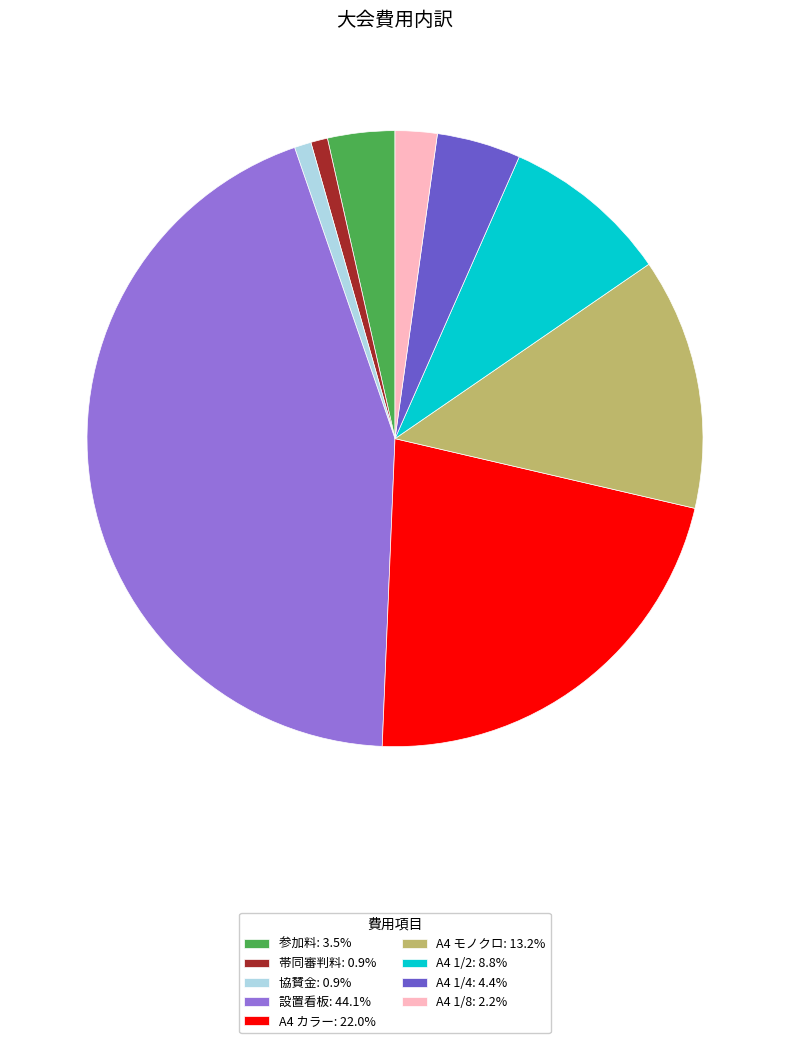

Which has a higher value, 設置看板 or A4 1/4?

設置看板